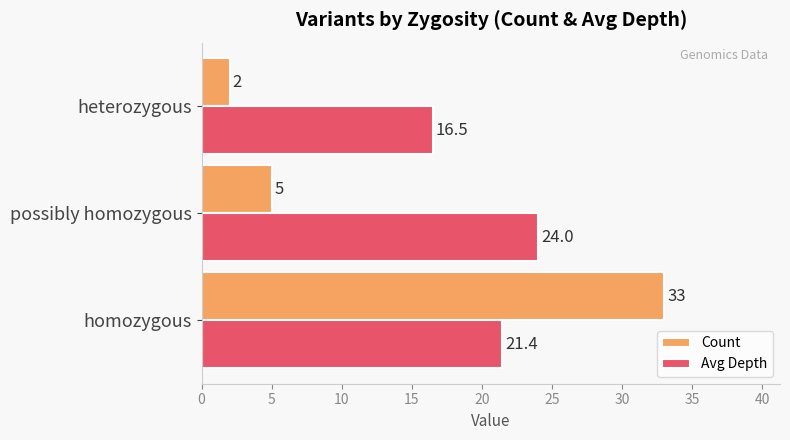

Which series has the largest total across all categories?

Avg Depth